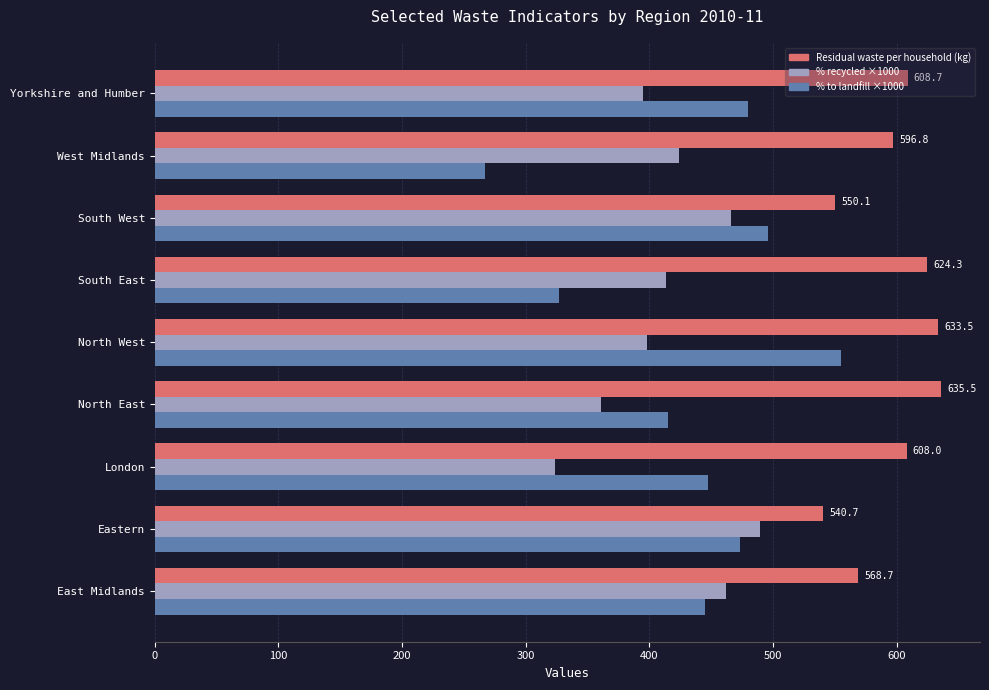

What is the difference between the highest and lowest values at East Midlands?

123.7